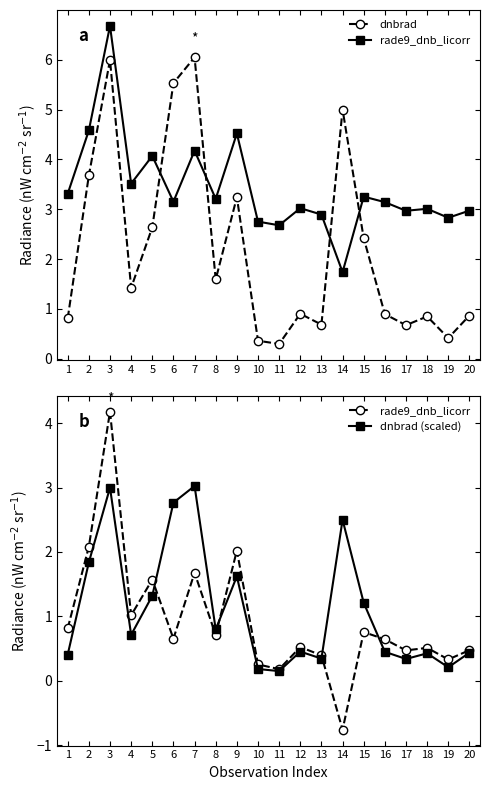

Reading right to left, transcribe all the data shown in this chart.

dnbrad: 20=0.9	19=0.4	18=0.9	17=0.7	16=0.9	15=2.4	14=5.0	13=0.7	12=0.9	11=0.3	10=0.4	9=3.2	8=1.6	7=6.0	6=5.5	5=2.6	4=1.4	3=6.0	2=3.7	1=0.8
rade9_dnb_licorr: 20=0.5	19=0.3	18=0.5	17=0.5	16=0.6	15=0.8	14=-0.8	13=0.4	12=0.5	11=0.2	10=0.3	9=2.0	8=0.7	7=1.7	6=0.7	5=1.6	4=1.0	3=4.2	2=2.1	1=0.8
dnbrad (scaled): 20=0.4	19=0.2	18=0.4	17=0.3	16=0.4	15=1.2	14=2.5	13=0.3	12=0.5	11=0.1	10=0.2	9=1.6	8=0.8	7=3.0	6=2.8	5=1.3	4=0.7	3=3.0	2=1.8	1=0.4